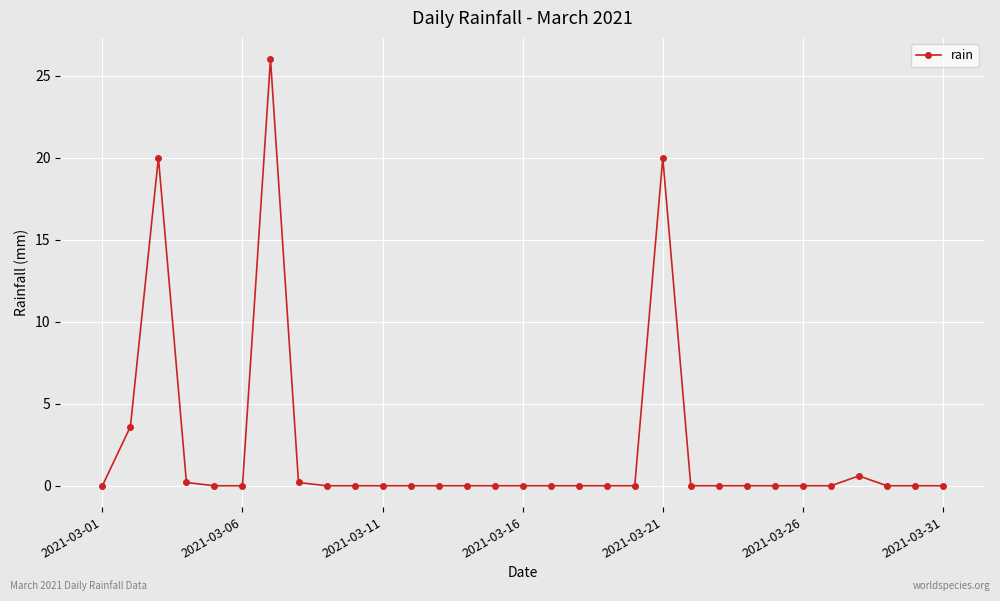

What is the greatest value displayed?

26.0